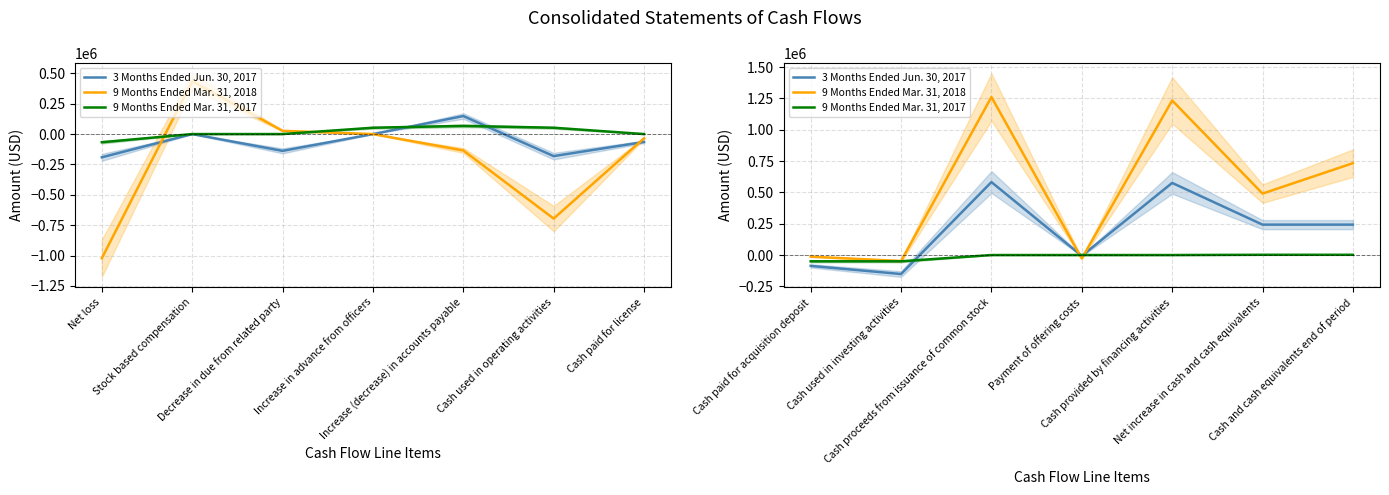

How many data points does each series have?

7